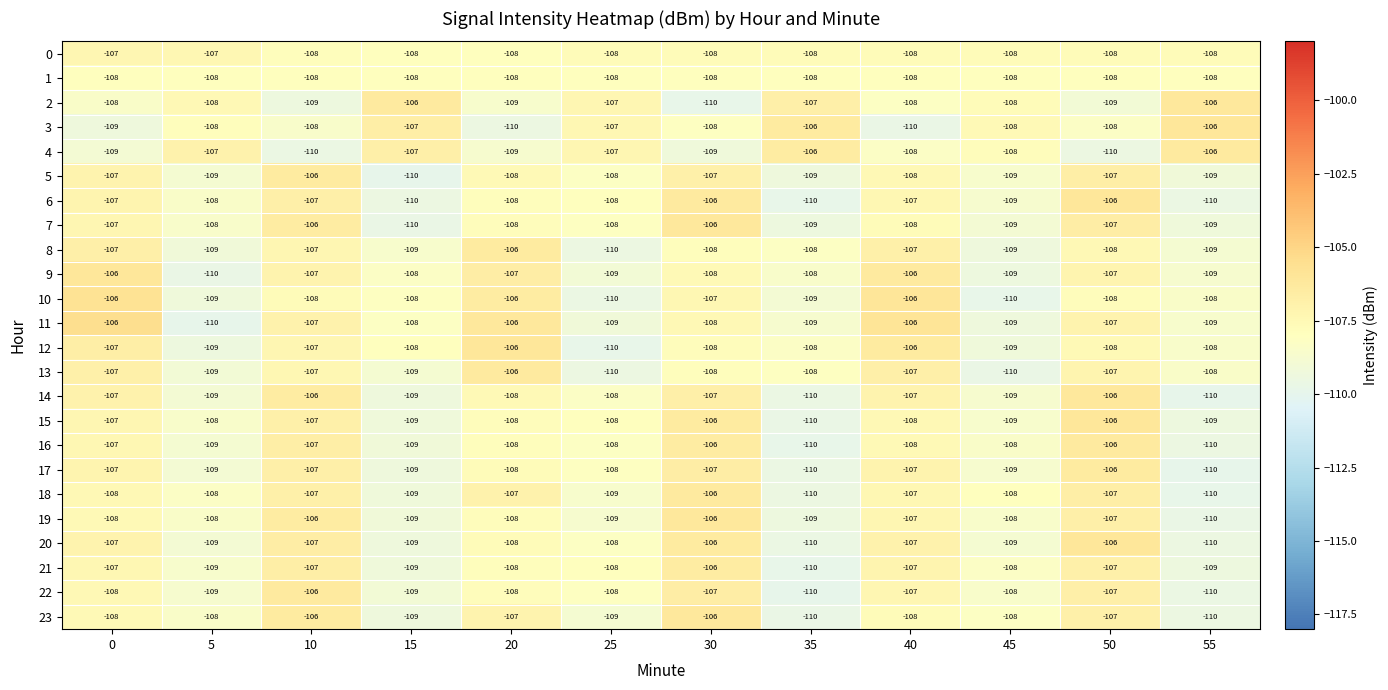

At which category is the sum across all series the highest?

10